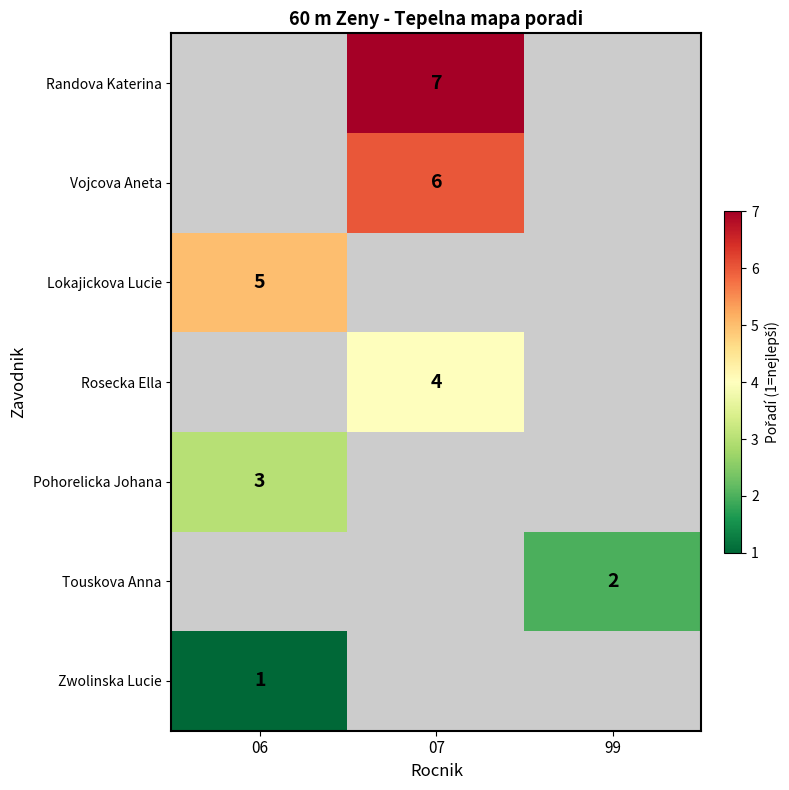

What is the greatest value displayed?

7.0